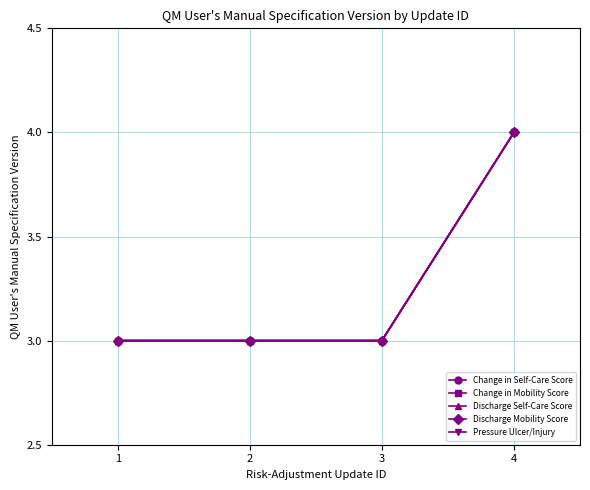

What is the sum of all Discharge Mobility Score values?

13